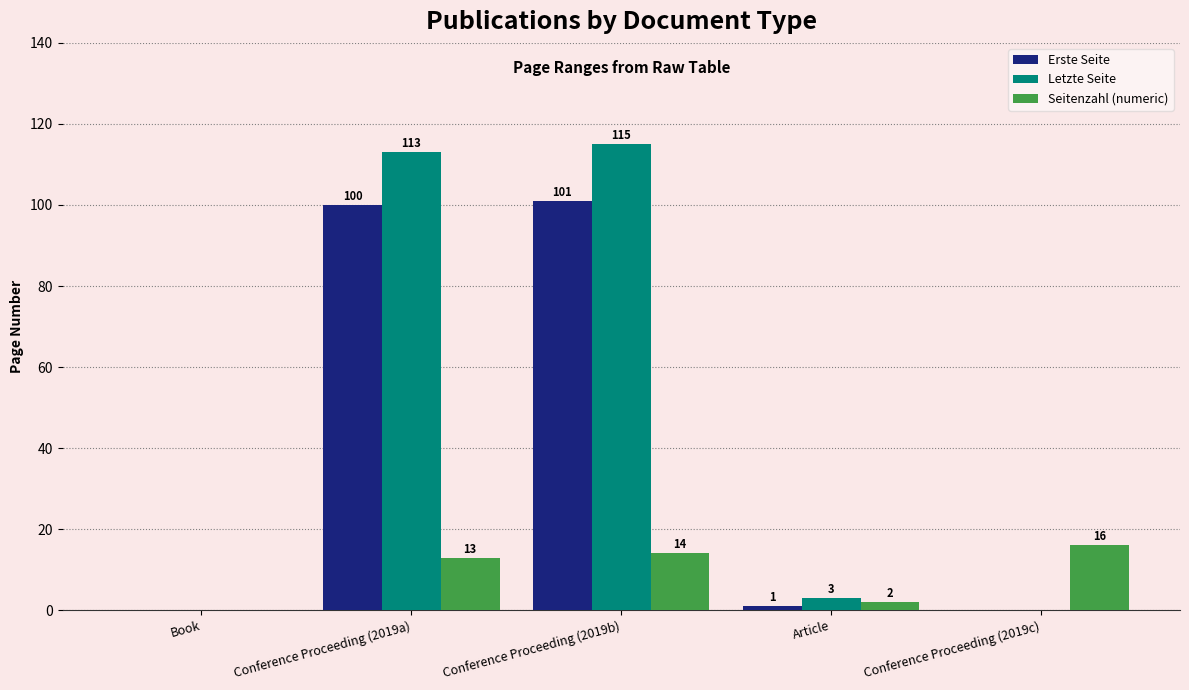

Which series changed the most between Conference Proceeding (2019b) and Article?

Letzte Seite